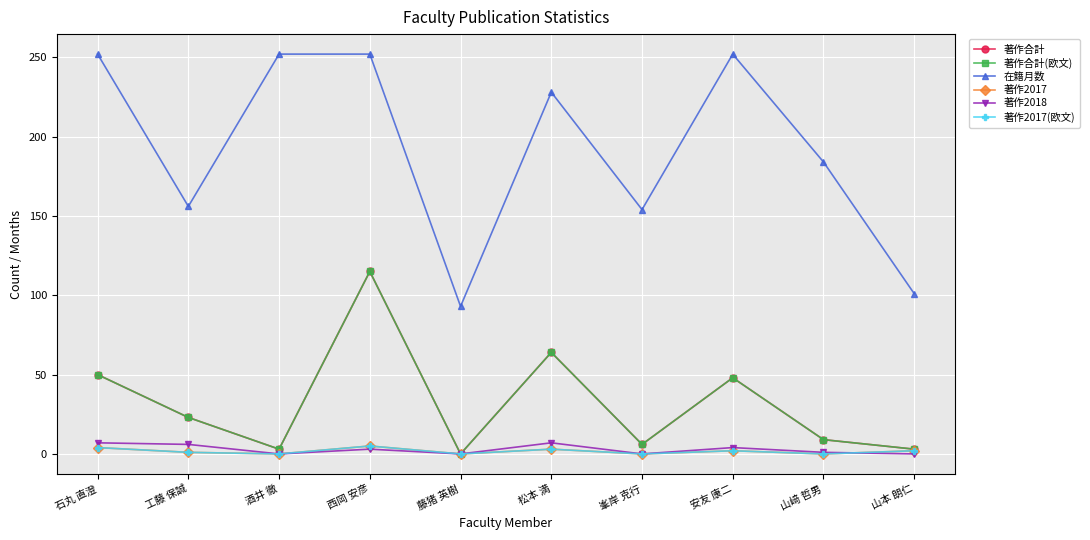

Does the chart have visible grid lines?

Yes